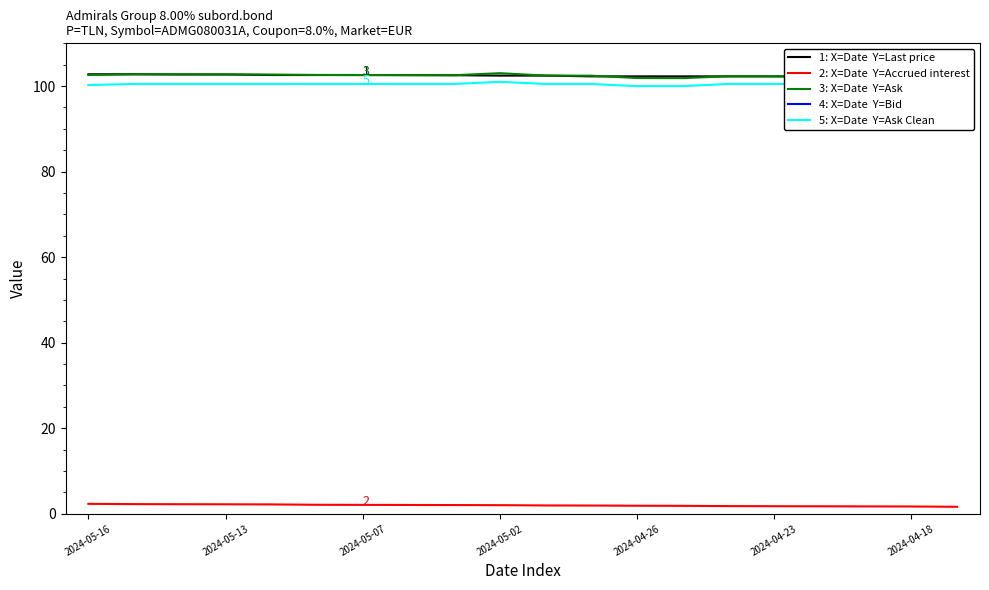

Does the chart have visible grid lines?

No